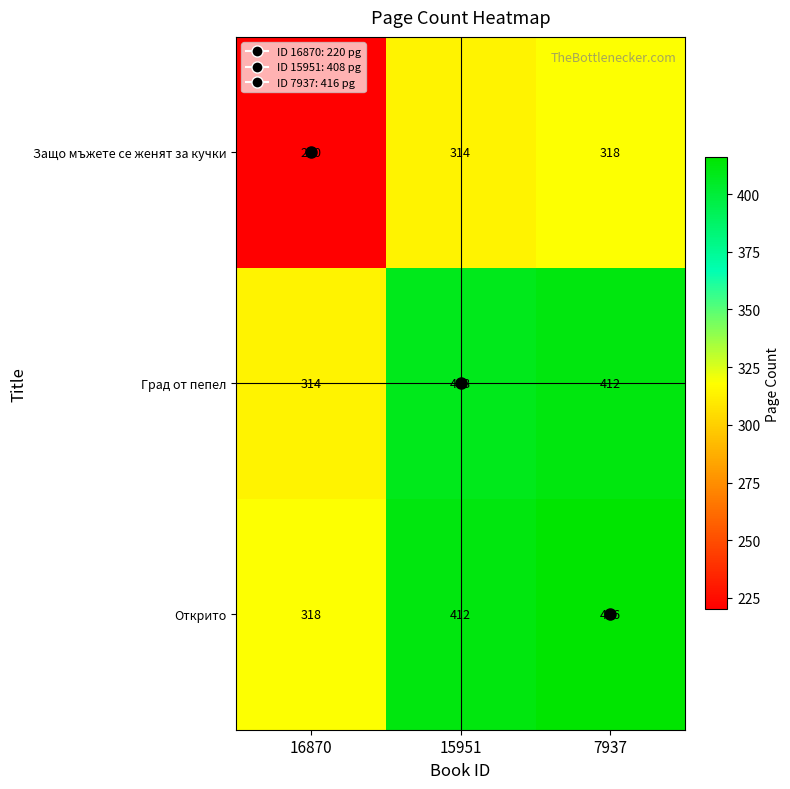

True or false: Град от пепел has a value of 610 at 15951.

False